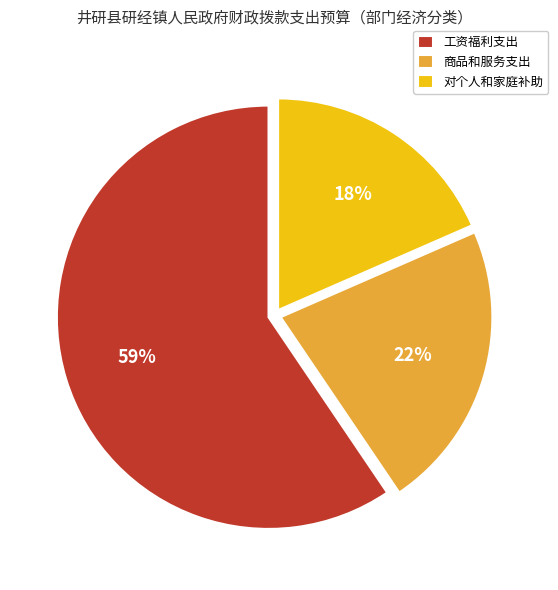

Do 商品和服务支出 and 对个人和家庭补助 together represent more than half of the pie?

No